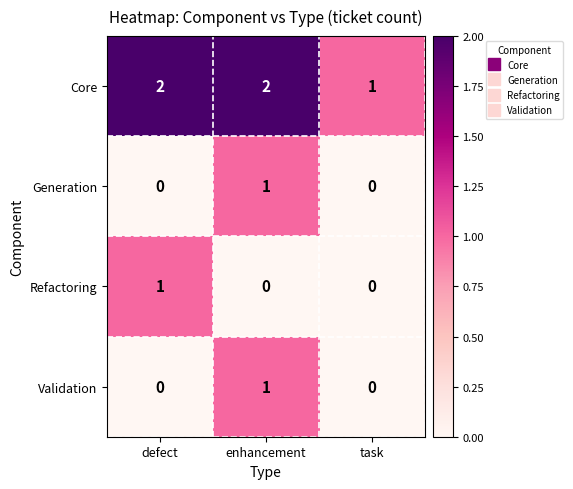

Which category has the highest value in the Refactoring series?

defect